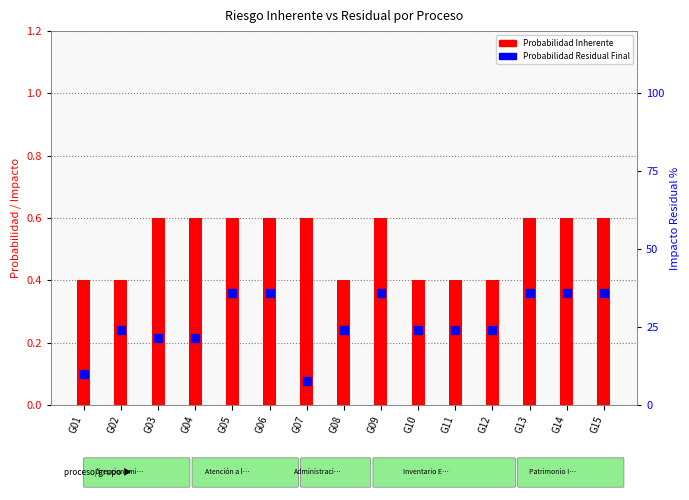

Which series contains the lowest Y value?

Probabilidad Inherente